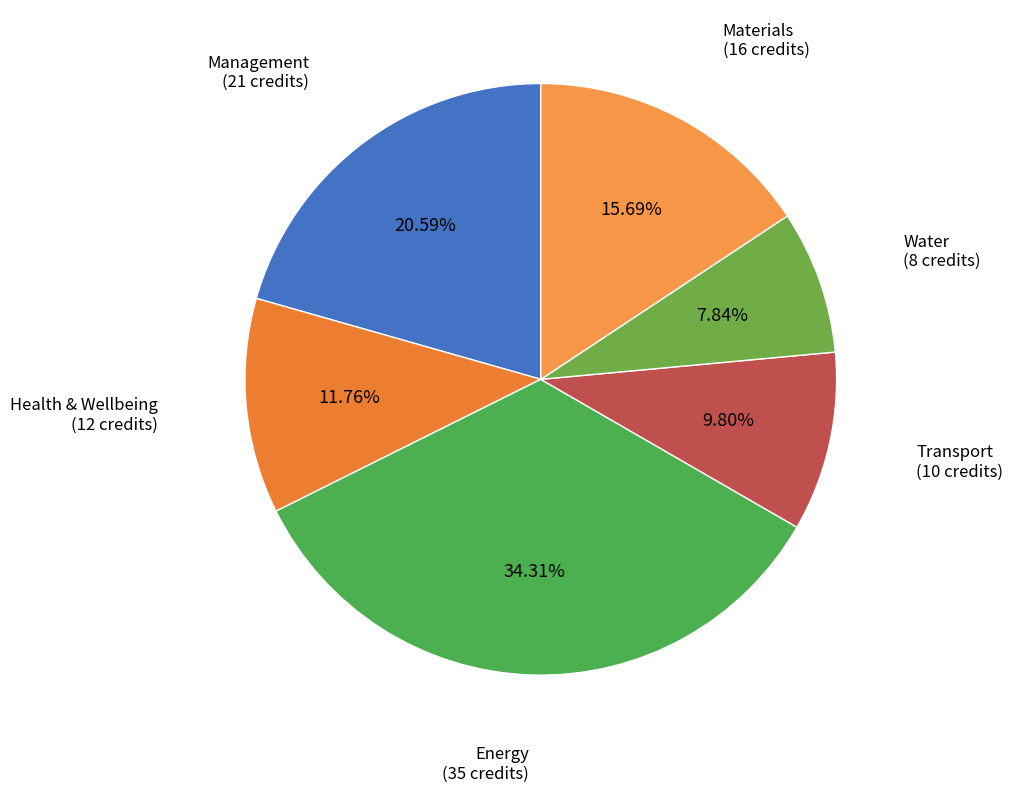

To the nearest percent, what is the average slice percentage?

17%